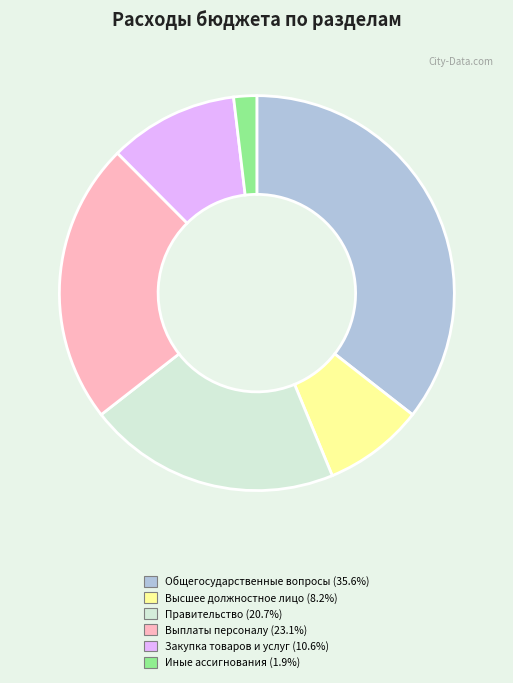

Is the sum of Иные ассигнования (1.9%) and Высшее должностное лицо (8.2%) greater than half?

No